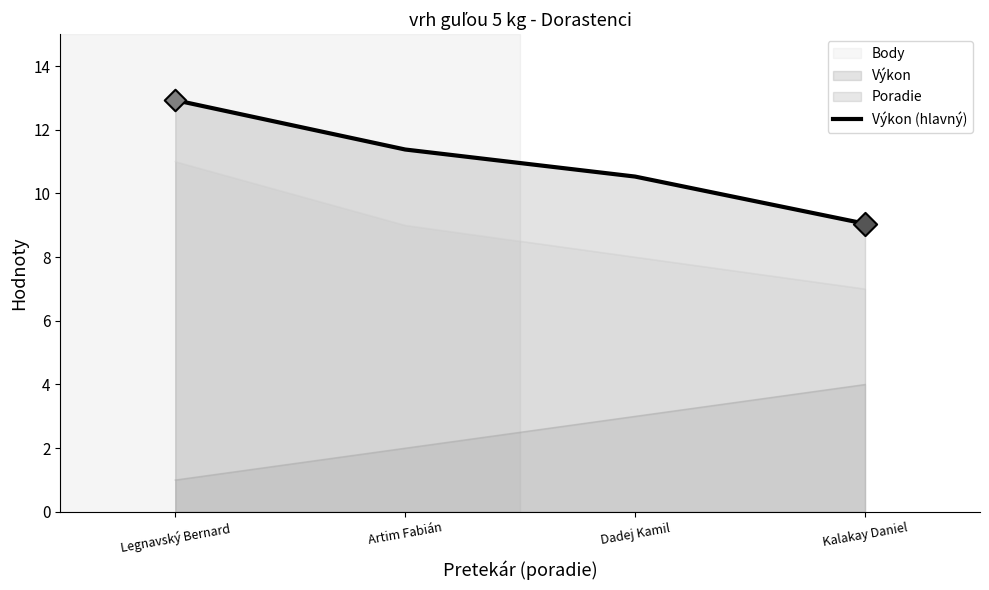

What is the change in value from Legnavský Bernard to Kalakay Daniel?

-3.9